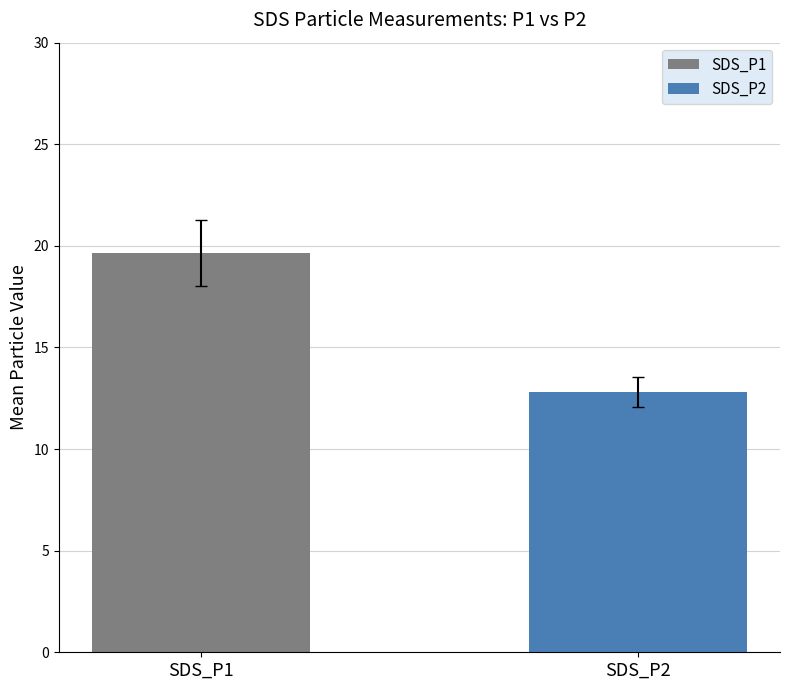

What is the minimum value shown in the chart?

12.8